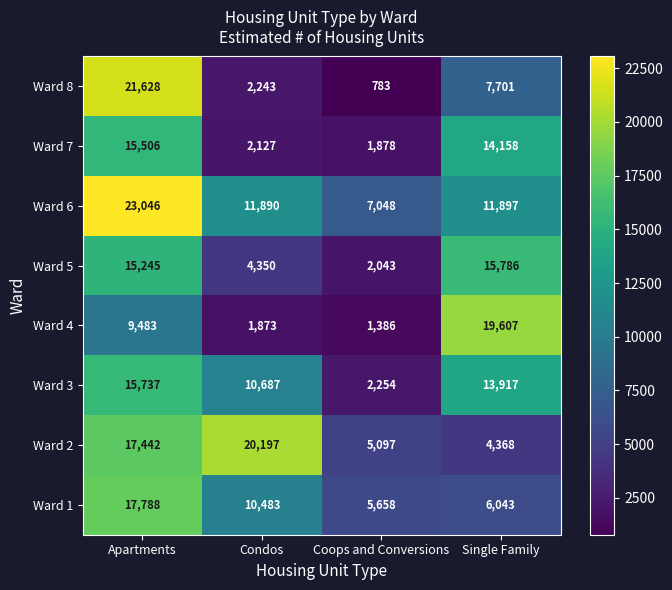

List the series in order of their peak value, lowest first.

Ward 7, Ward 3, Ward 5, Ward 1, Ward 4, Ward 2, Ward 8, Ward 6